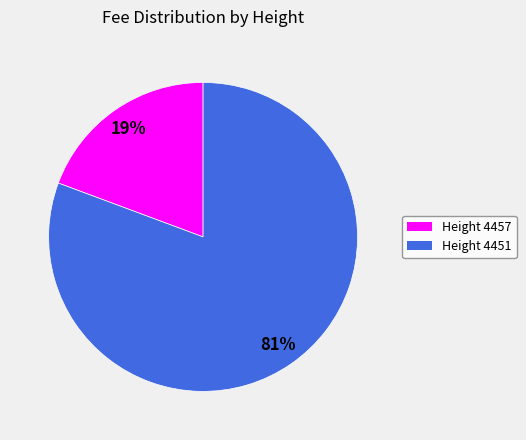

How many slices are in this pie chart?

2